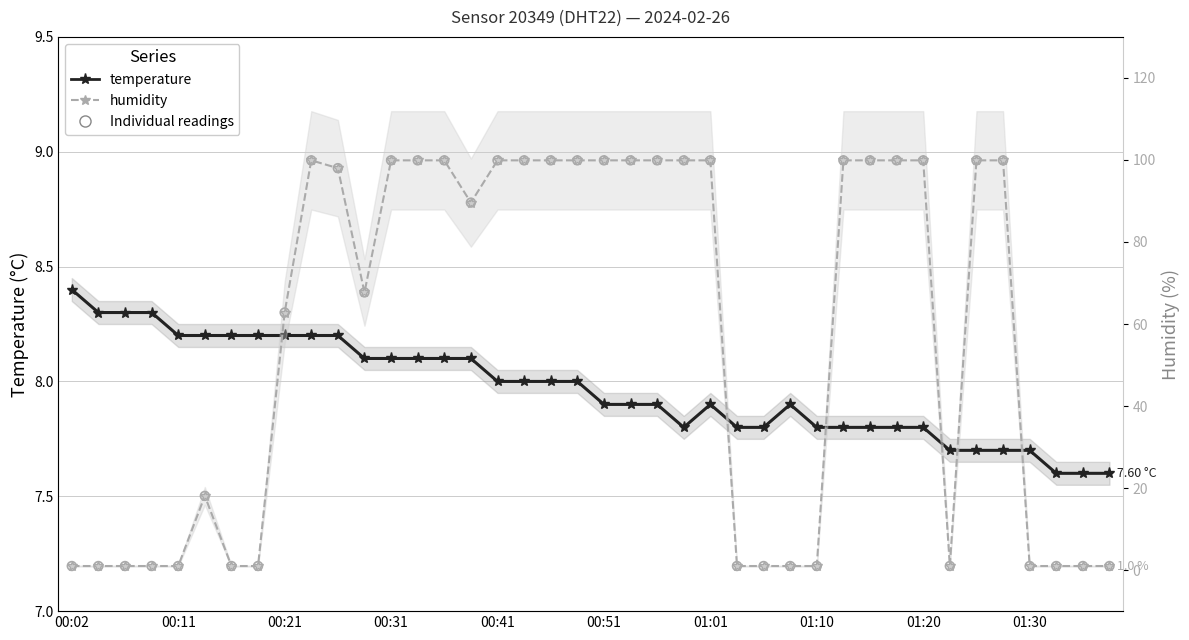

What are all the series names shown in the legend?

temperature, humidity